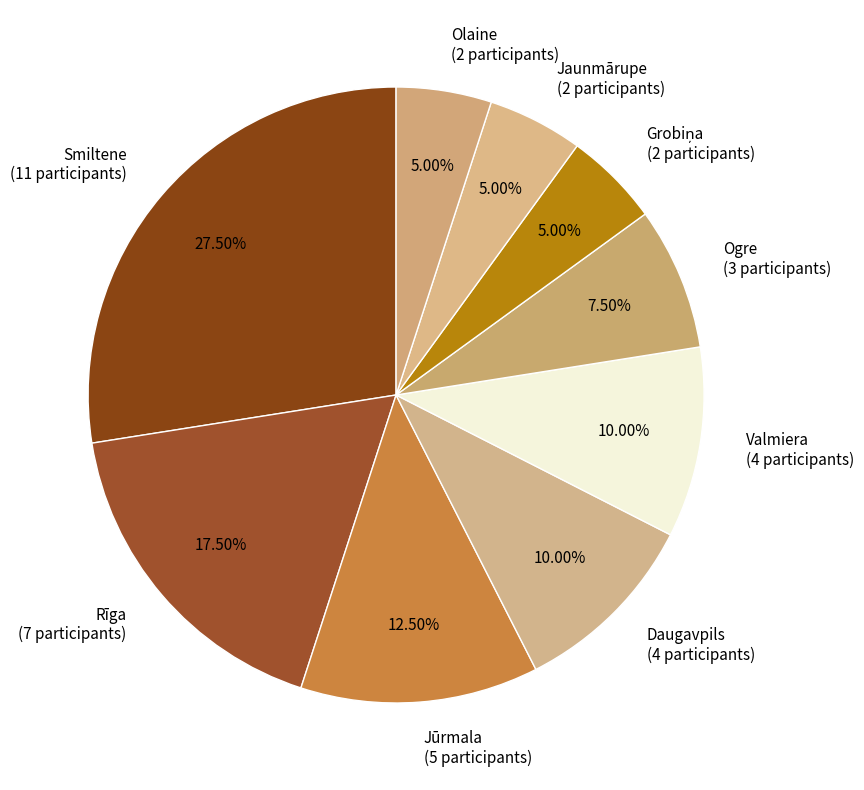

Count the number of slices in the pie.

9